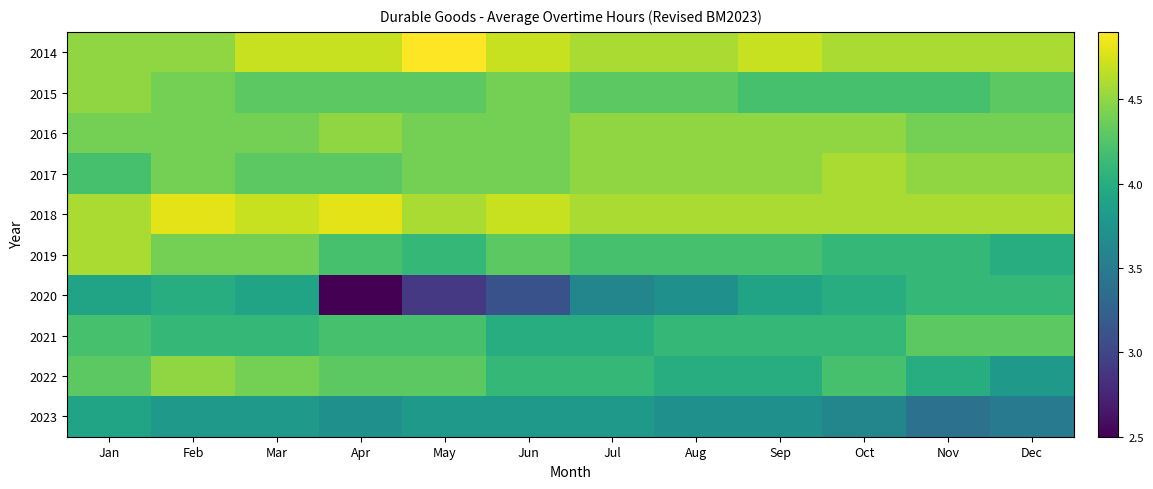

Which has a higher value, Jul or Nov?

Jul